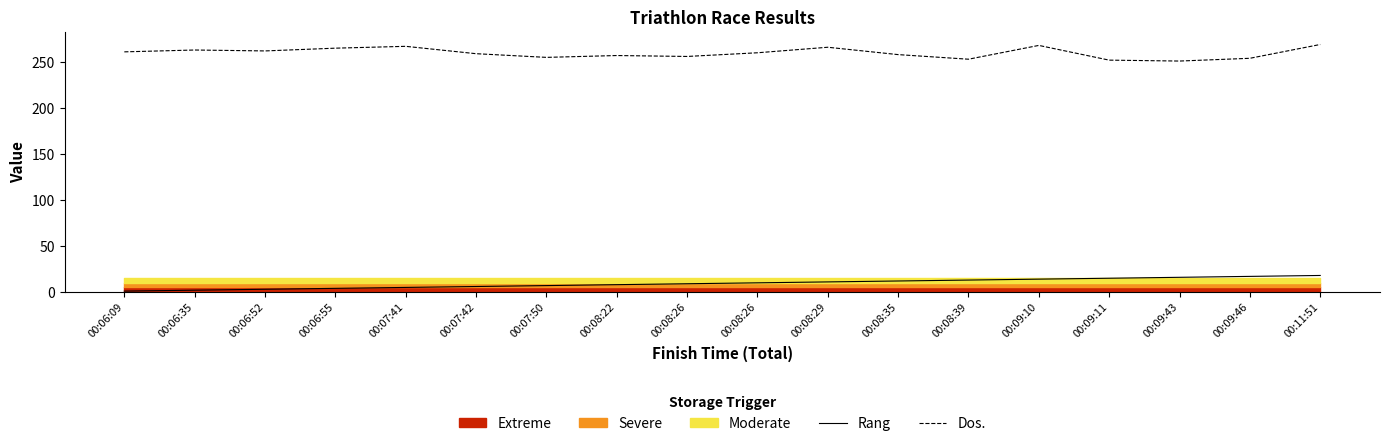

Reading right to left, what are all the values shown in this chart?

Rang: 18	17	16	15	14	13	12	11	10	9	8	7	6	5	4	3	2	1
Dos.: 269	254	251	252	268	253	258	266	260	256	257	255	259	267	265	262	263	261